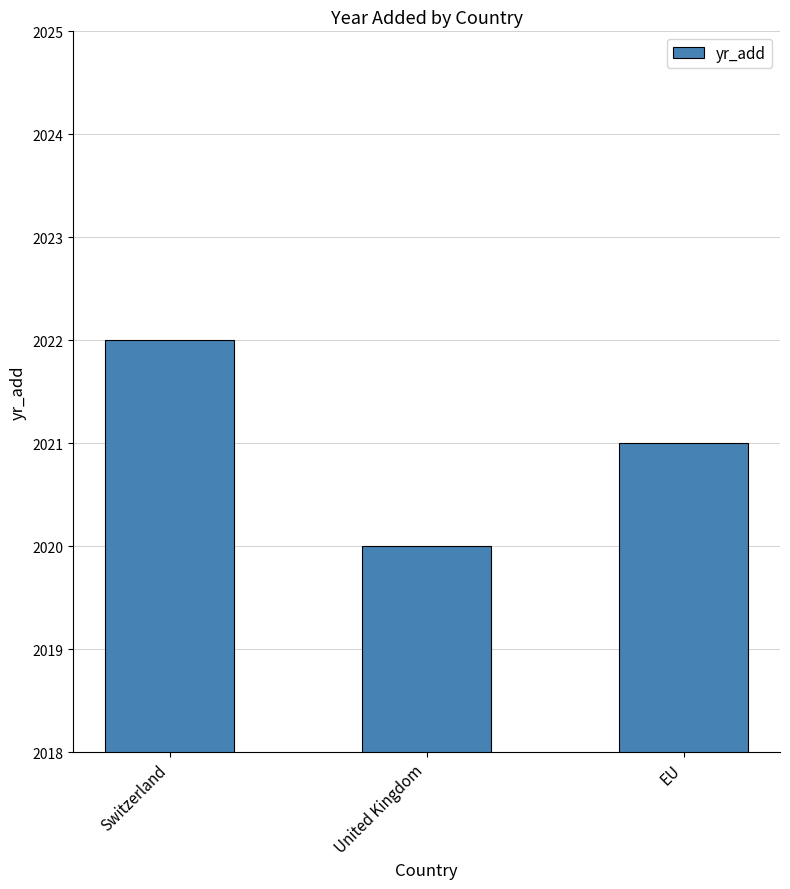

Reading left to right, list all the values displayed in this chart.

Switzerland=2022	United Kingdom=2020	EU=2021